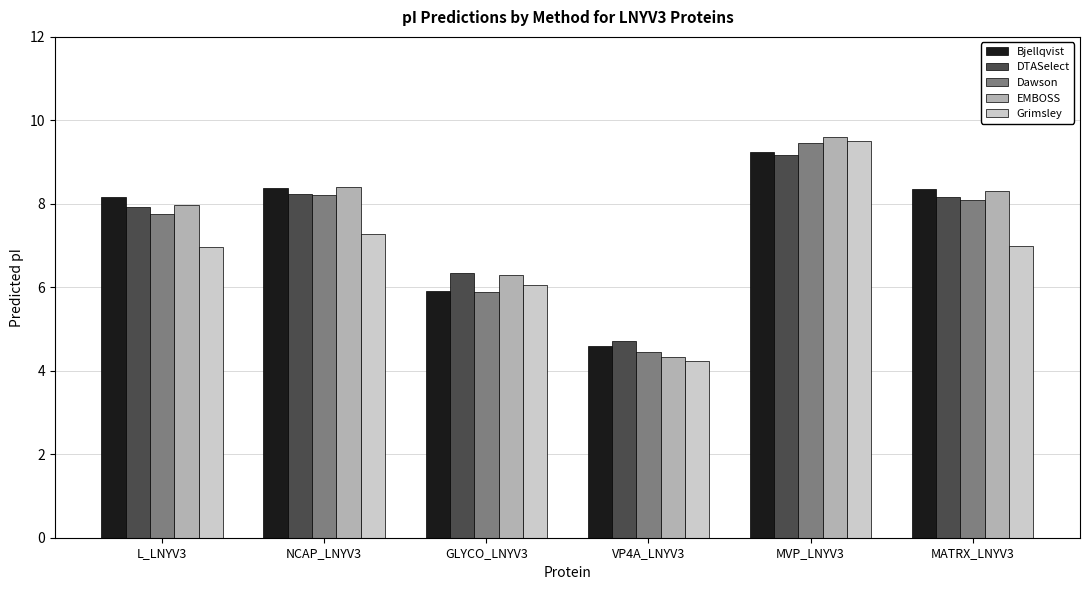

Is the value of Grimsley at MATRX_LNYV3 greater than the value of Dawson at NCAP_LNYV3?

No